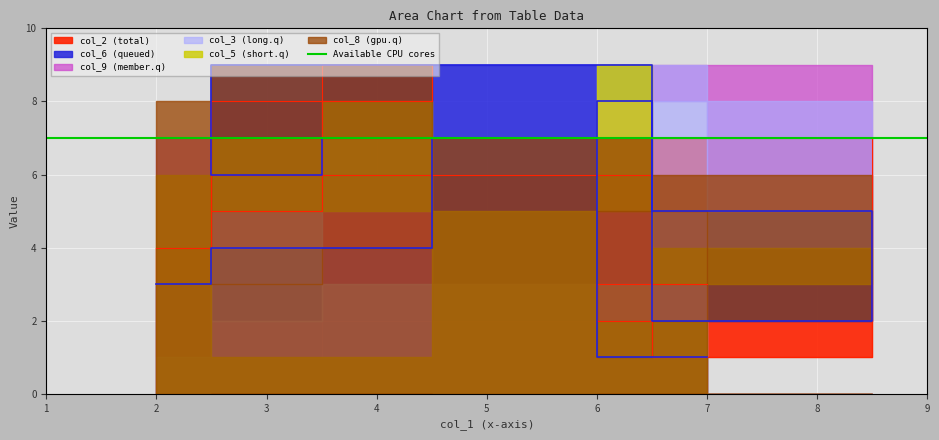

How many values in the col_3 series are below 5?

4